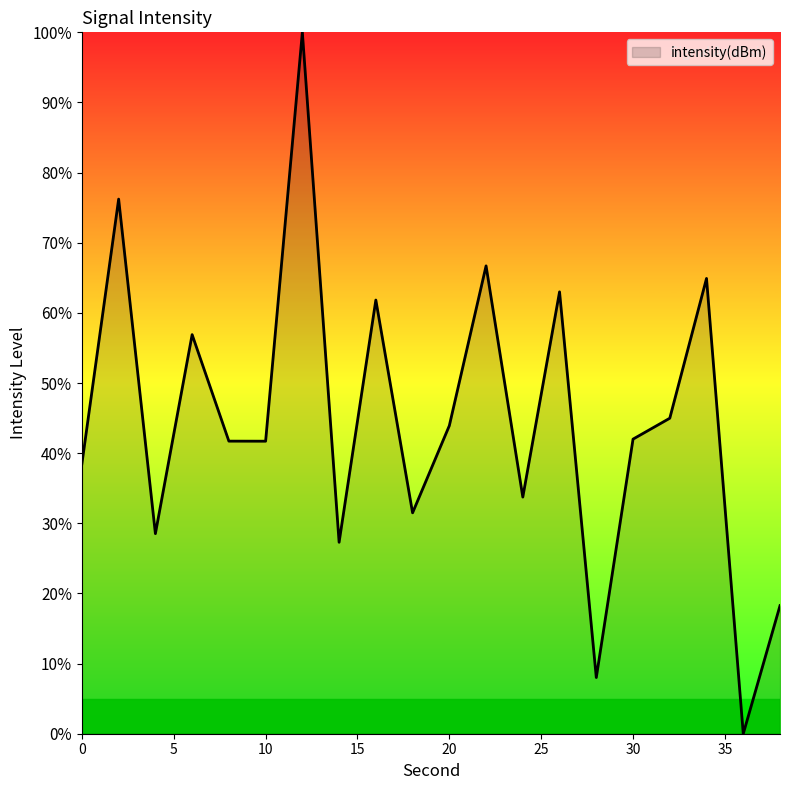

What is the difference between the maximum and minimum values?

100.0